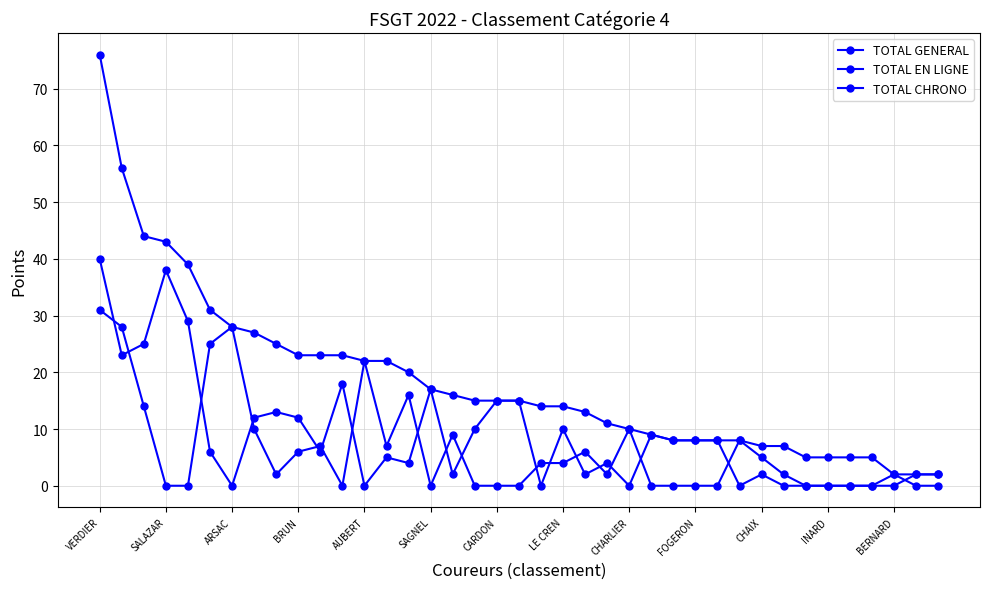

How many data points in TOTAL EN LIGNE are less than 6?

19